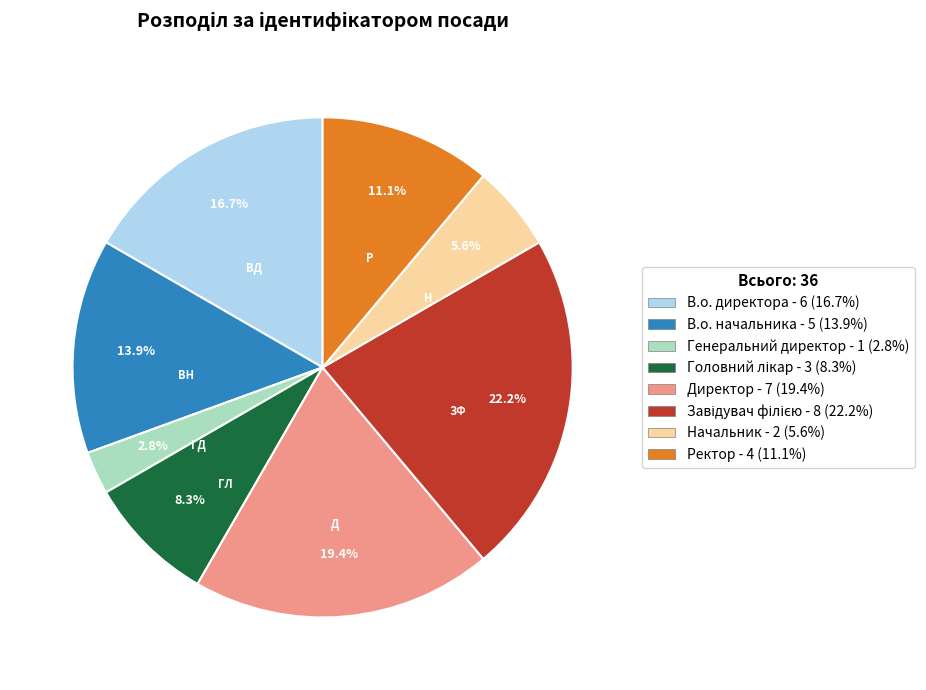

Is it true that Генеральний директор is 3% of the pie?

True